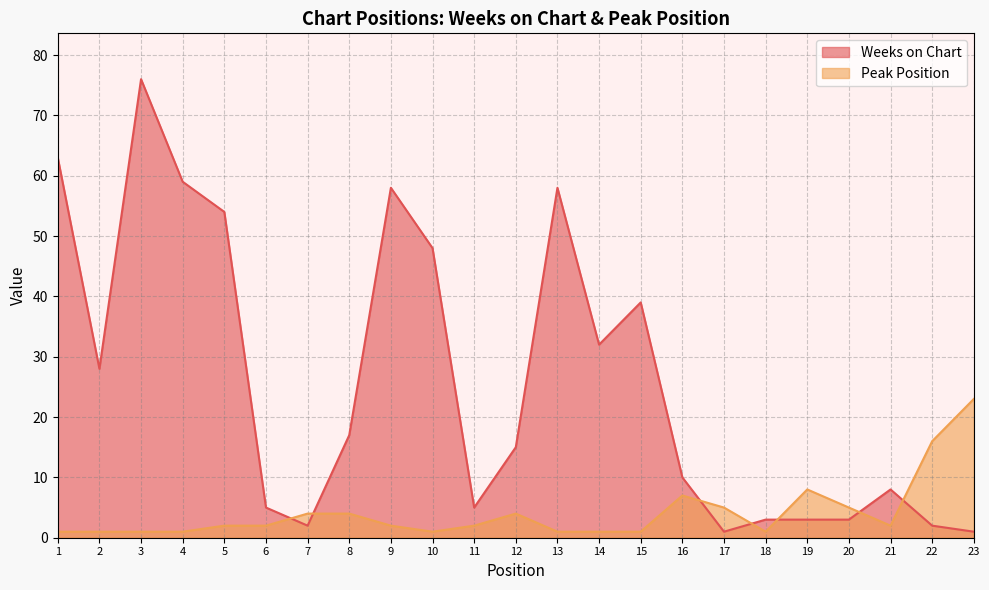

How many times do Weeks on Chart and Peak Position cross each other?

7